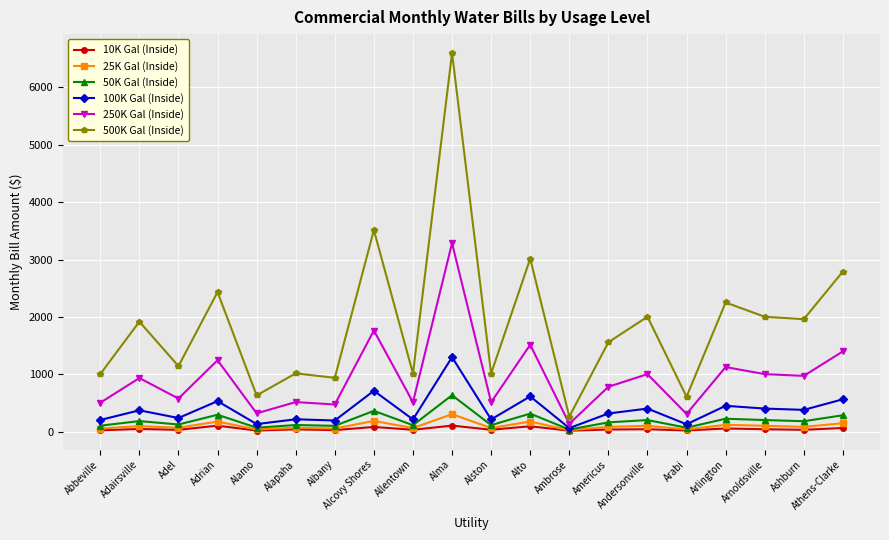

Where does the 100K Gal (Inside) series first go above 372?

Adairsville